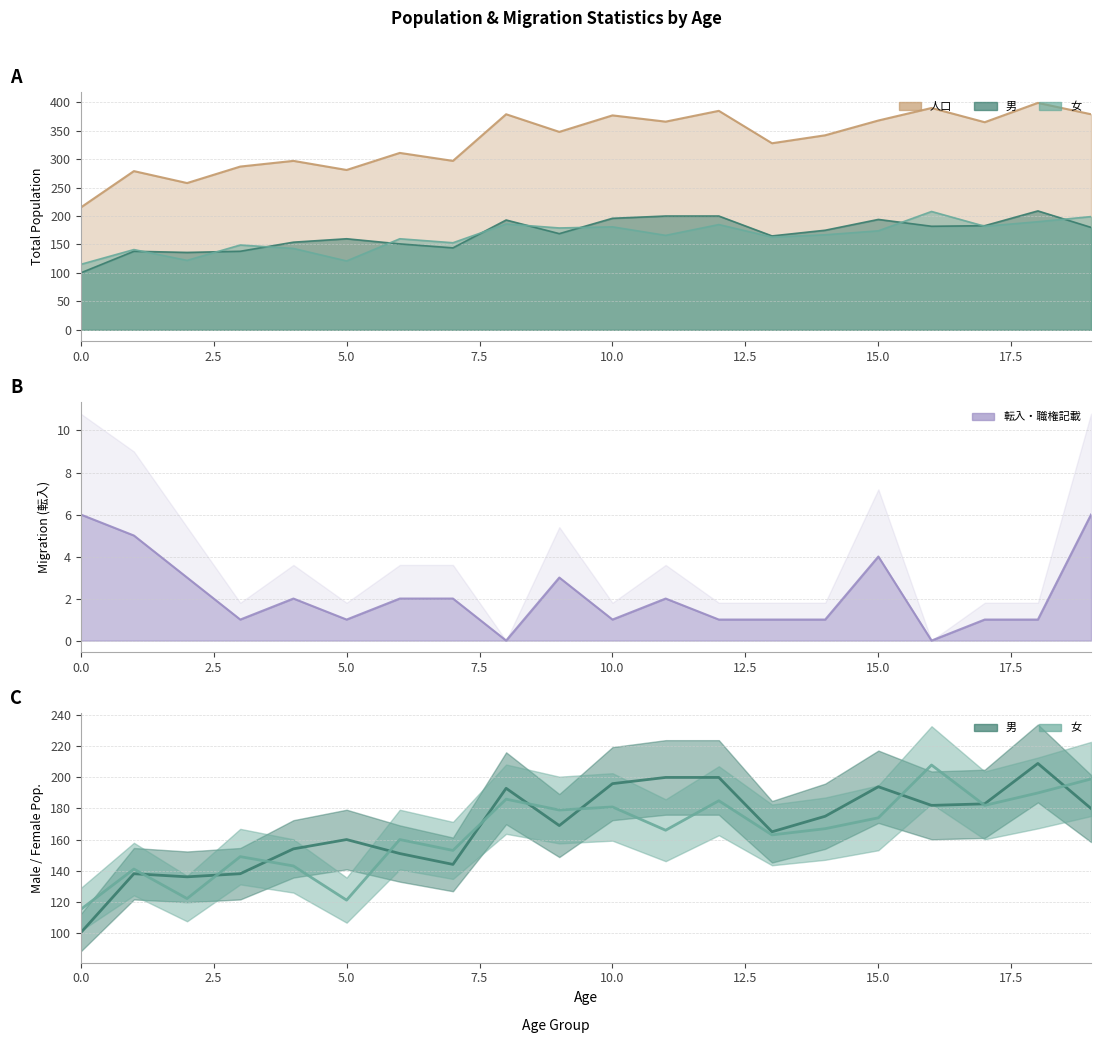

True or false: 転入・職権記載 and 人口 intersect in this chart.

False